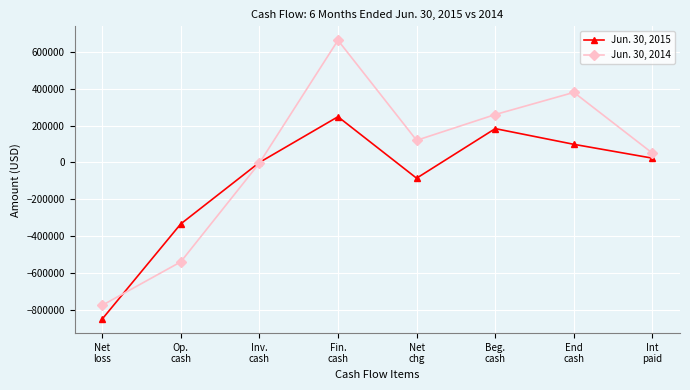

Between which two adjacent categories do Jun. 30, 2015 and Jun. 30, 2014 first intersect?

Net
loss and Op.
cash